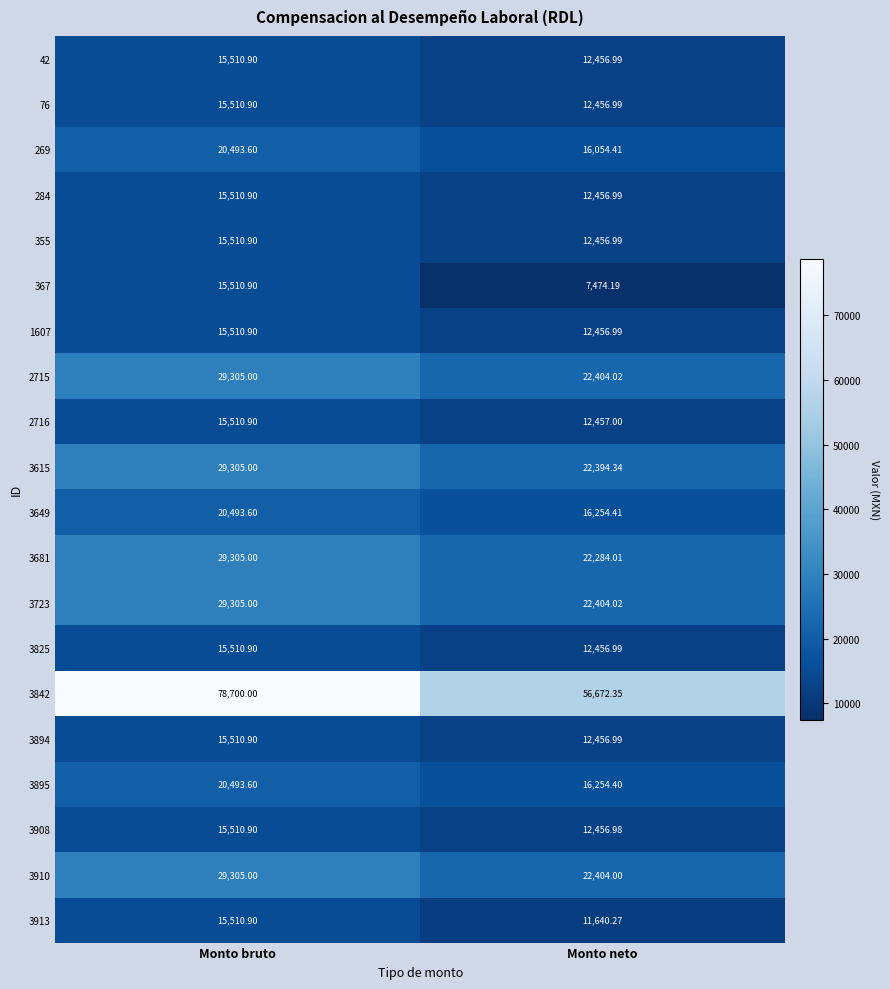

Which series has the largest range (max minus min)?

3842